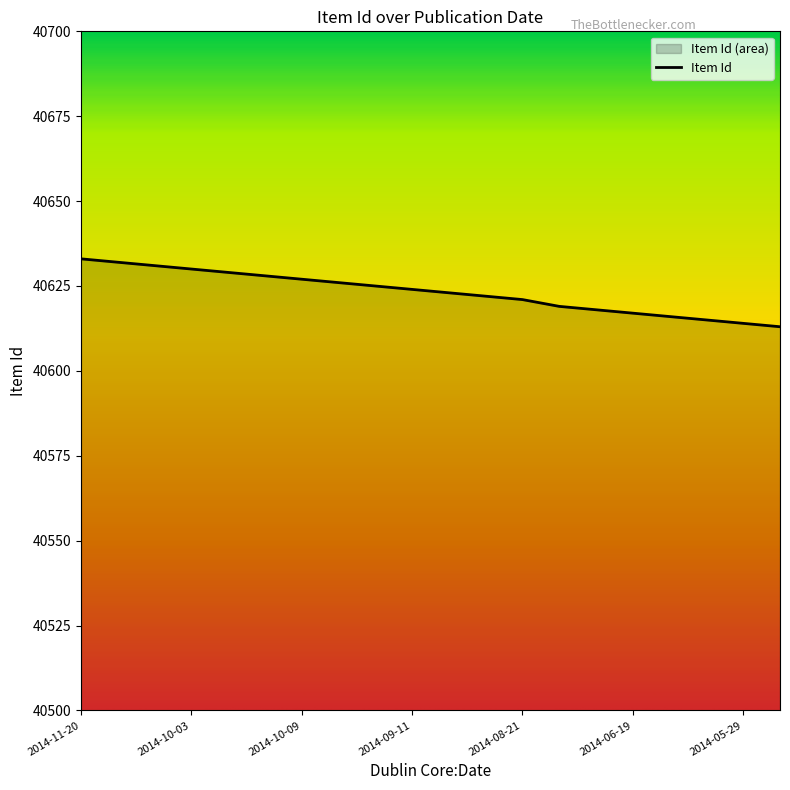

What is the minimum value shown in the chart?

40613